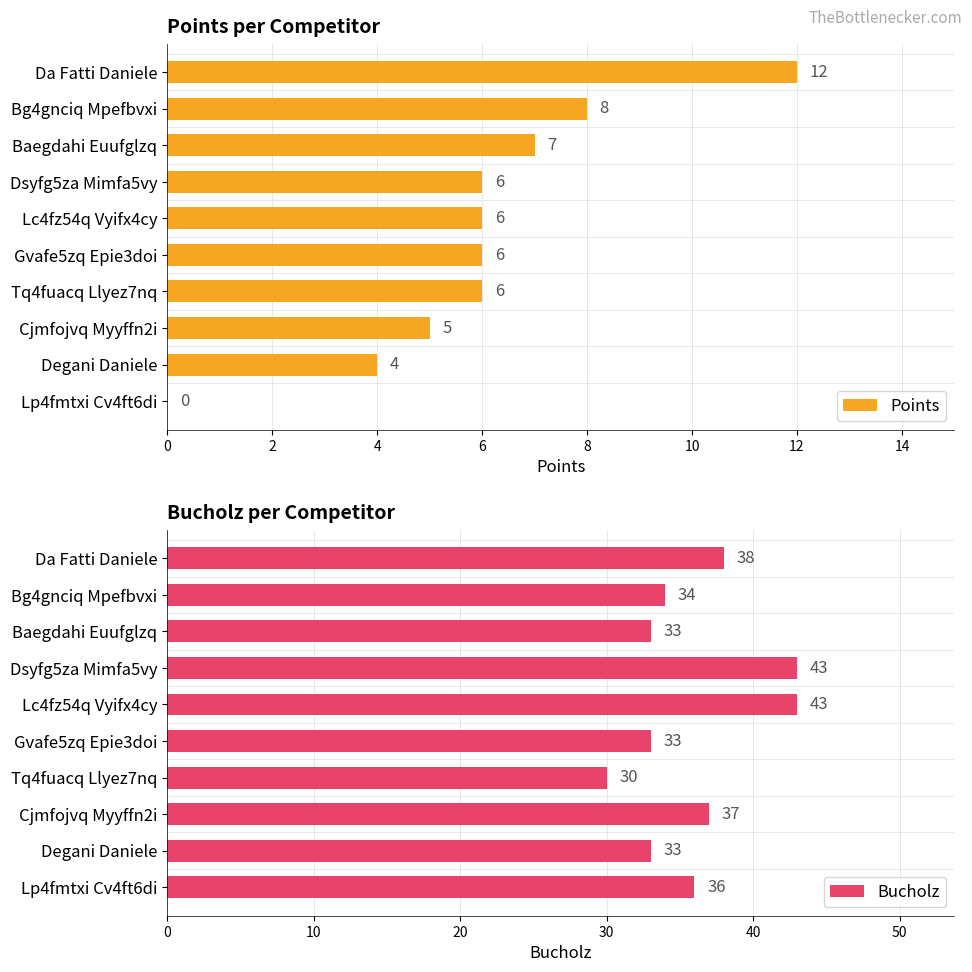

Read the Points value at Tq4fuacq Llyez7nq, to the nearest 10.

10